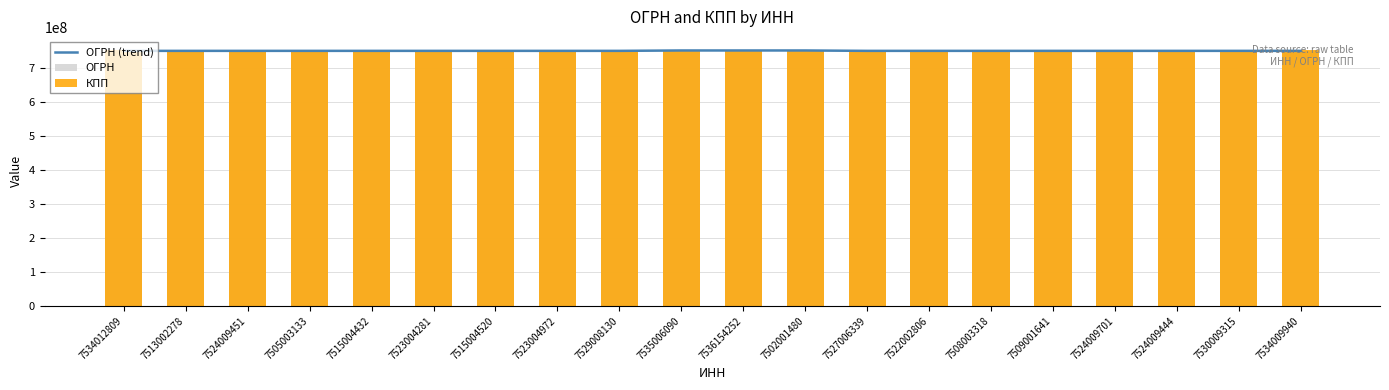

Reading left to right, transcribe all the data shown in this chart.

ОГРН (trend): 7534012809=750201012.4	7513002278=750201009.7	7524009451=750201004.5	7505003133=750201004.8	7515004432=750201004.6	7523004281=750201005.8	7515004520=750201007.1	7523004972=750201008.6	7529008130=750201012.8	7535006090=751334343.7	7536154252=751334343.7	7502001480=751334341.9	7527006339=750201010.8	7522002806=750201007.1	7508003318=750201004.0	7509001641=750201004.4	7524009701=750201006.6	7524009444=750201010.7	7530009315=750201013.5	7534009940=750201016.3
ОГРН: 7534012809=750201016.8	7513002278=750201003.6	7524009451=750201008.8	7505003133=750201001.0	7515004432=750201004.5	7523004281=750201008.3	7515004520=750201004.5	7523004972=750201008.3	7529008130=750201013.0	7535006090=750201017.0	7536154252=753601001.0	7502001480=750201013.0	7527006339=750201011.6	7522002806=750201007.7	7508003318=750201002.0	7509001641=750201002.4	7524009701=750201008.8	7524009444=750201008.8	7530009315=750201014.7	7534009940=750201017.2
КПП: 7534012809=753401001.0	7513002278=751301001.0	7524009451=752401001.0	7505003133=750501001.0	7515004432=751501001.0	7523004281=752301001.0	7515004520=751501001.0	7523004972=752301001.0	7529008130=752901001.0	7535006090=753501001.0	7536154252=753601001.0	7502001480=750201001.0	7527006339=752701001.0	7522002806=752201001.0	7508003318=750801001.0	7509001641=750901001.0	7524009701=752401001.0	7524009444=752401001.0	7530009315=753001001.0	7534009940=753401001.0